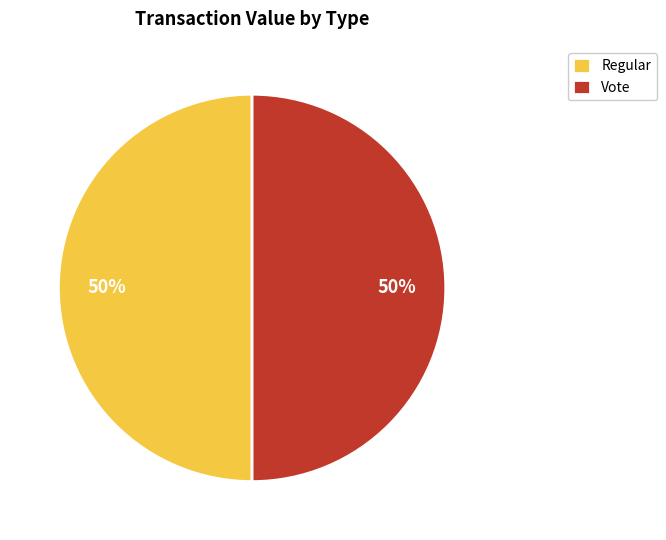

What is the ratio of the value at Regular to the value at Vote?

1.0